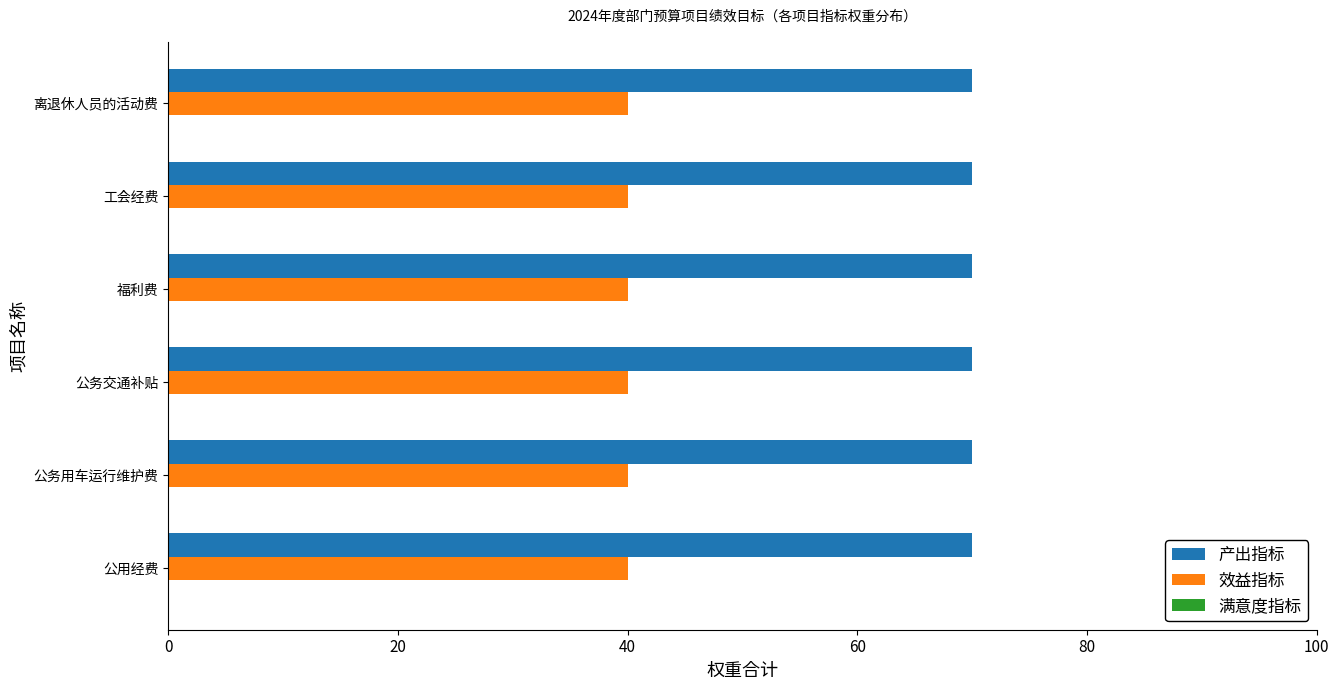

At how many categories does at least one series exceed 42?

6